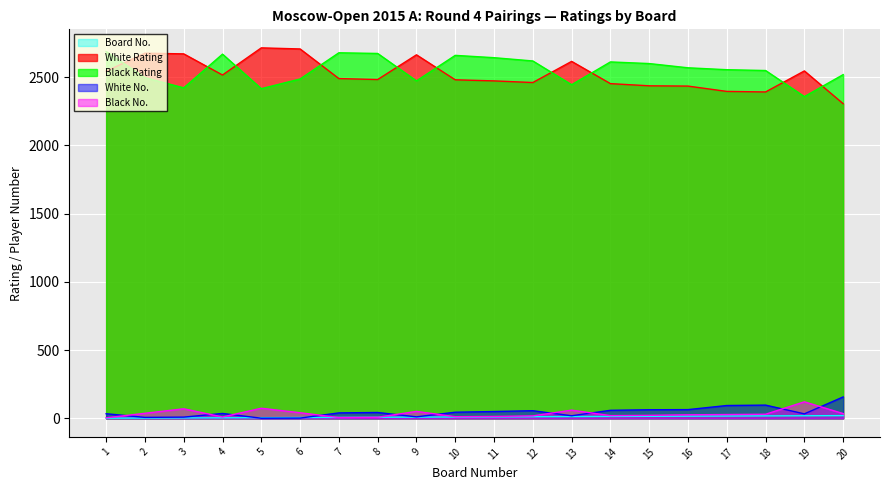

How many data points in Black No. are less than 28?

10